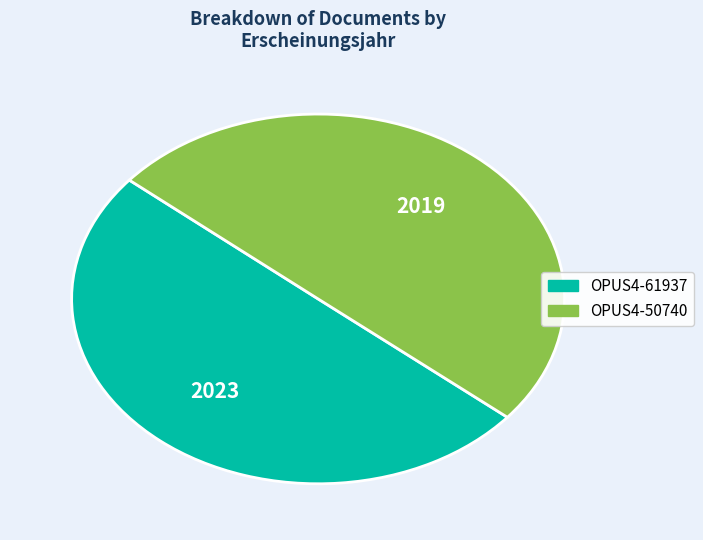

Is the sum of OPUS4-61937 and OPUS4-50740 greater than half?

Yes